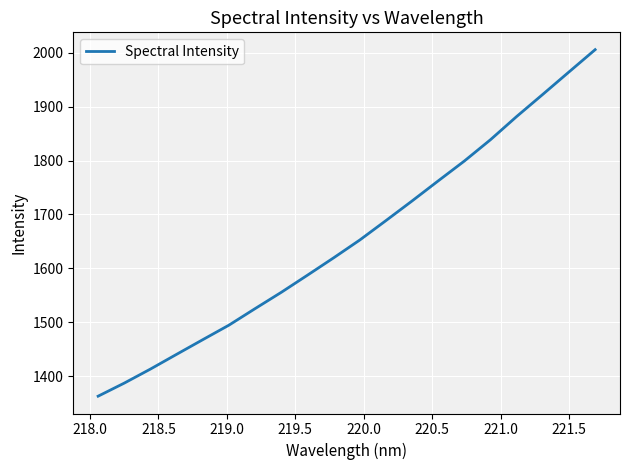

What is the smallest value displayed?

1362.8